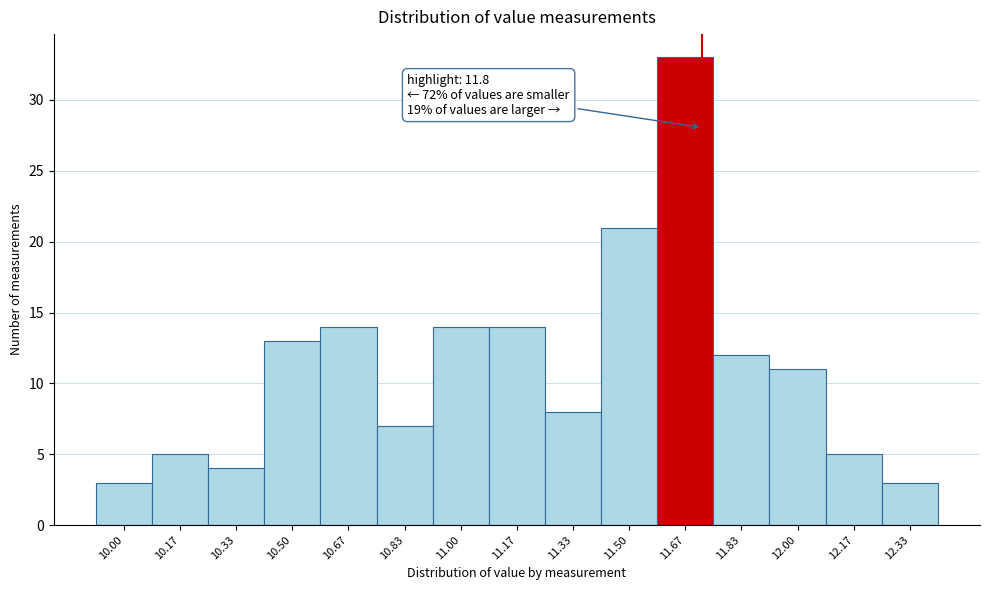

Reading left to right, list all the values displayed in this chart.

10.00=3	10.17=5	10.33=4	10.50=13	10.67=14	10.83=7	11.00=14	11.17=14	11.33=8	11.50=21	11.67=33	11.83=12	12.00=11	12.17=5	12.33=3